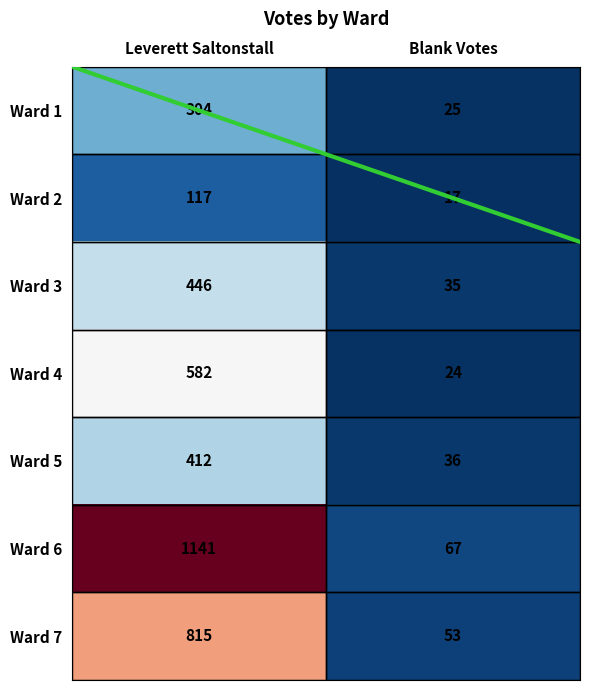

At which category is the sum across all series the highest?

Leverett Saltonstall